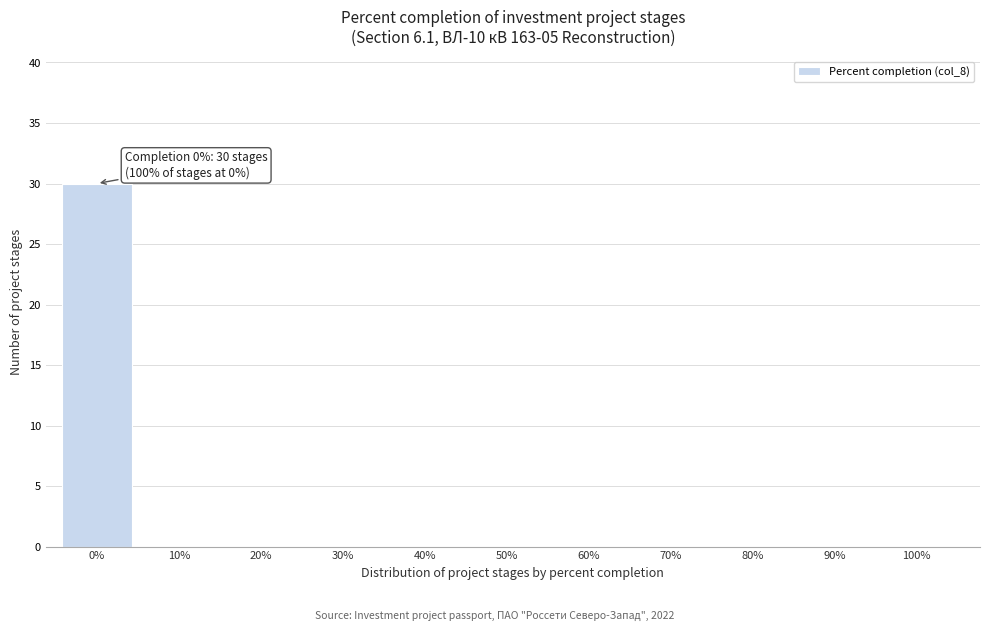

Reading right to left, list all the values displayed in this chart.

100%=0	90%=0	80%=0	70%=0	60%=0	50%=0	40%=0	30%=0	20%=0	10%=0	0%=30